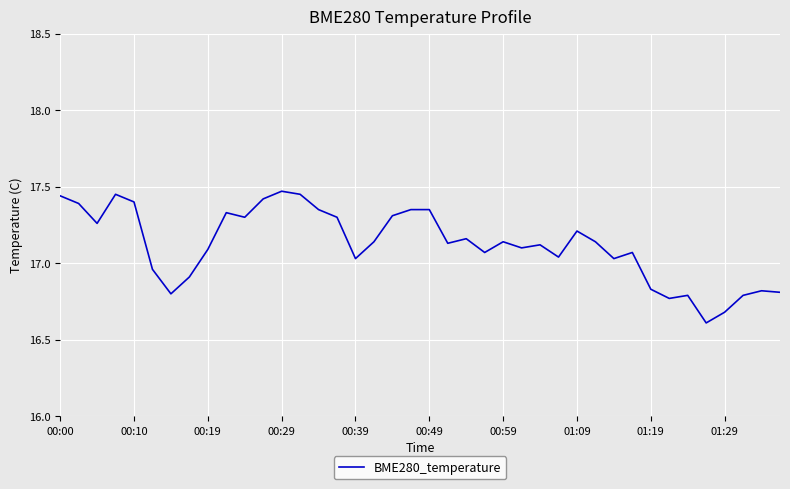

What is the difference between the maximum and minimum values?

0.9